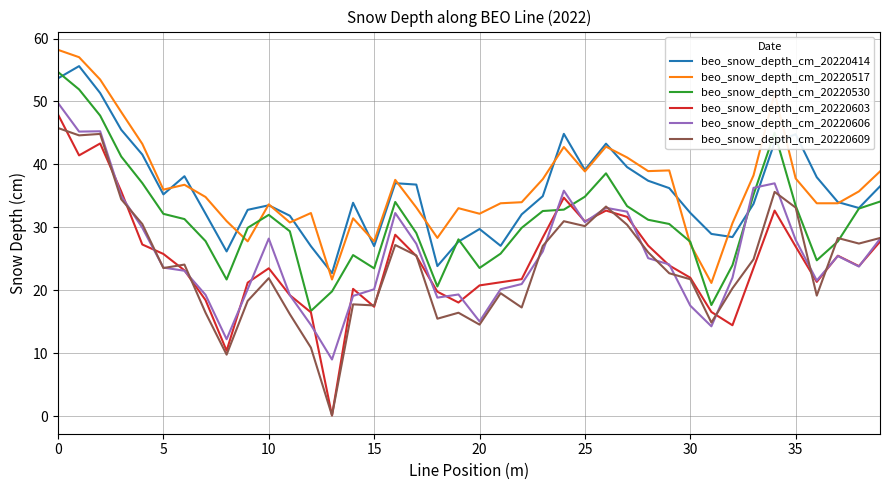

How many lines are shown in the chart?

6